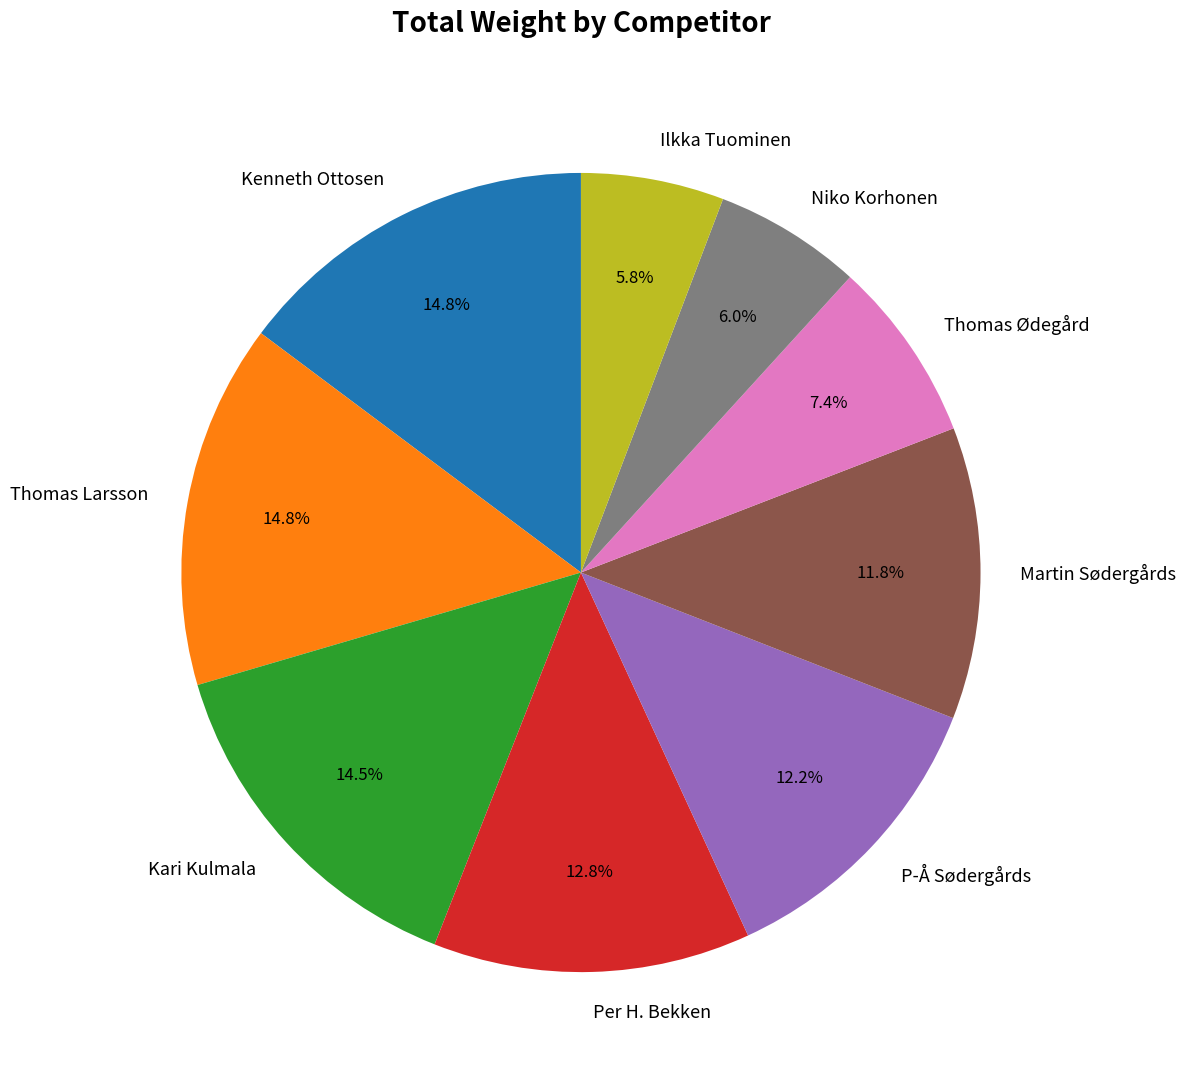

Combined, do Ilkka Tuominen and Niko Korhonen account for over 50%?

No